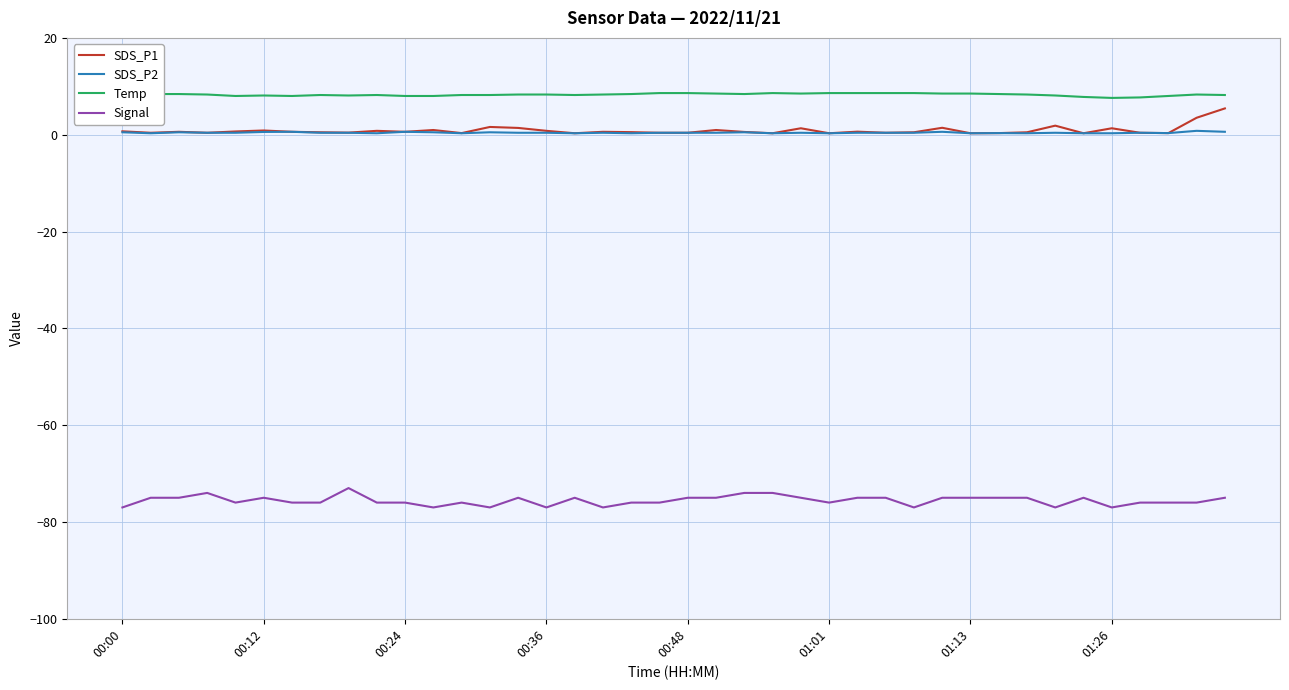

What is the sum of all SDS_P2 values?

16.6